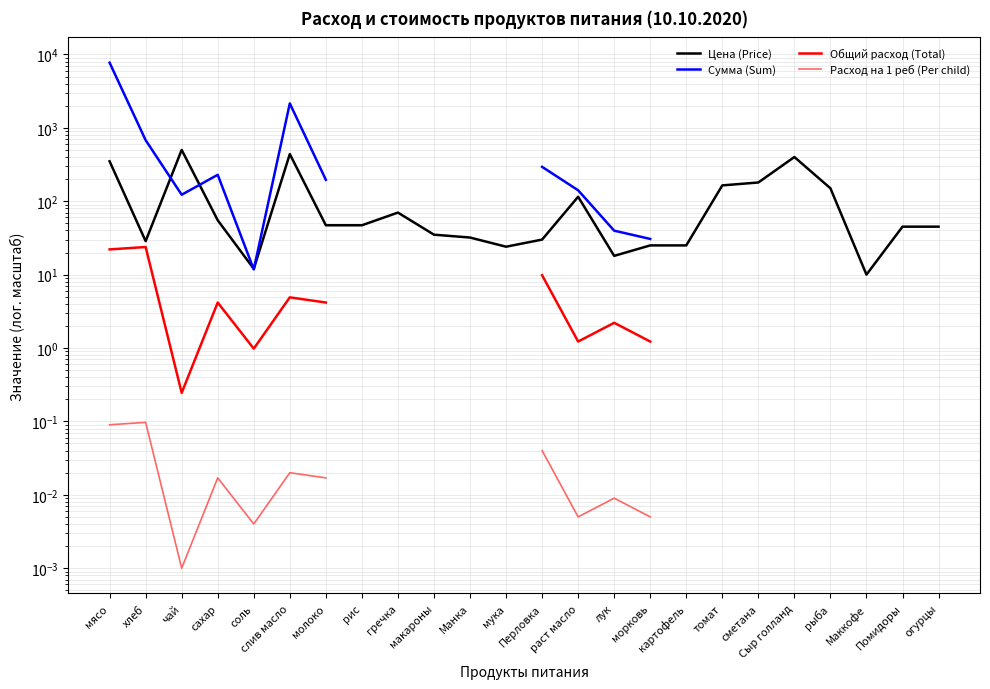

True or false: Расход на 1 реб (Per child) and Сумма (Sum) intersect in this chart.

False